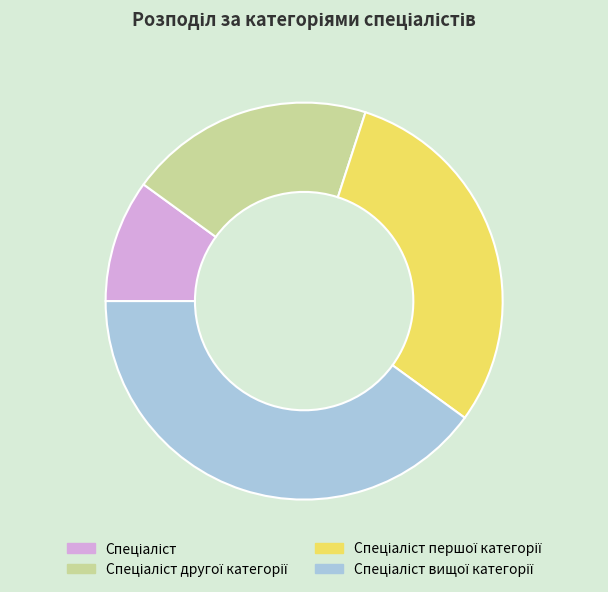

Is there any slice that represents more than half of the pie?

No